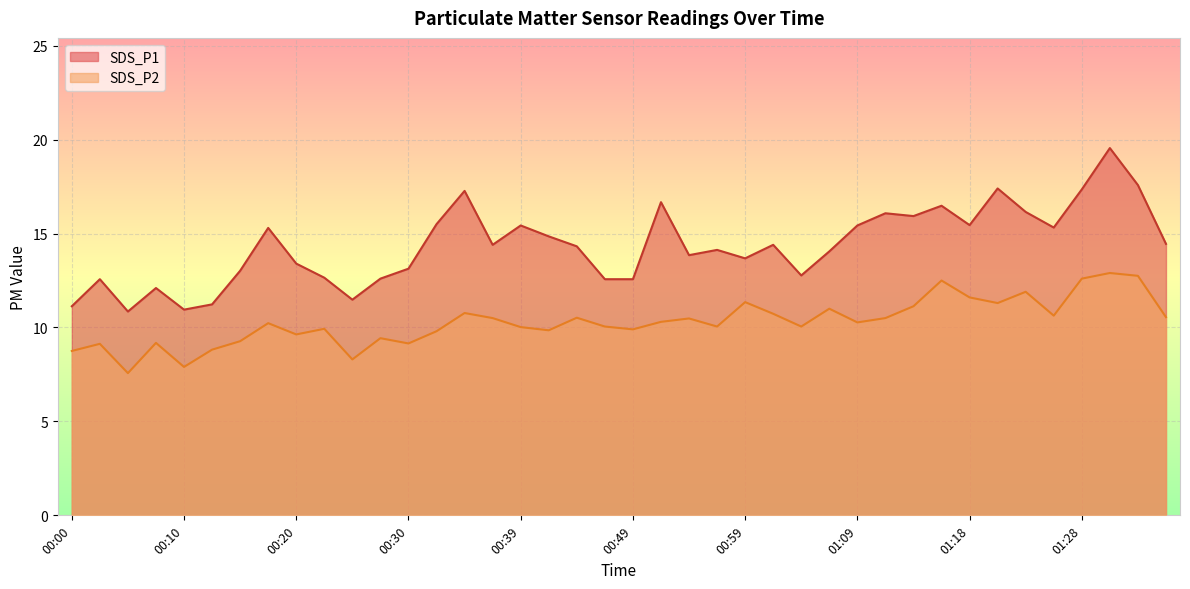

Is the value of SDS_P2 at 00:49 greater than the value of SDS_P1 at 01:11?

No